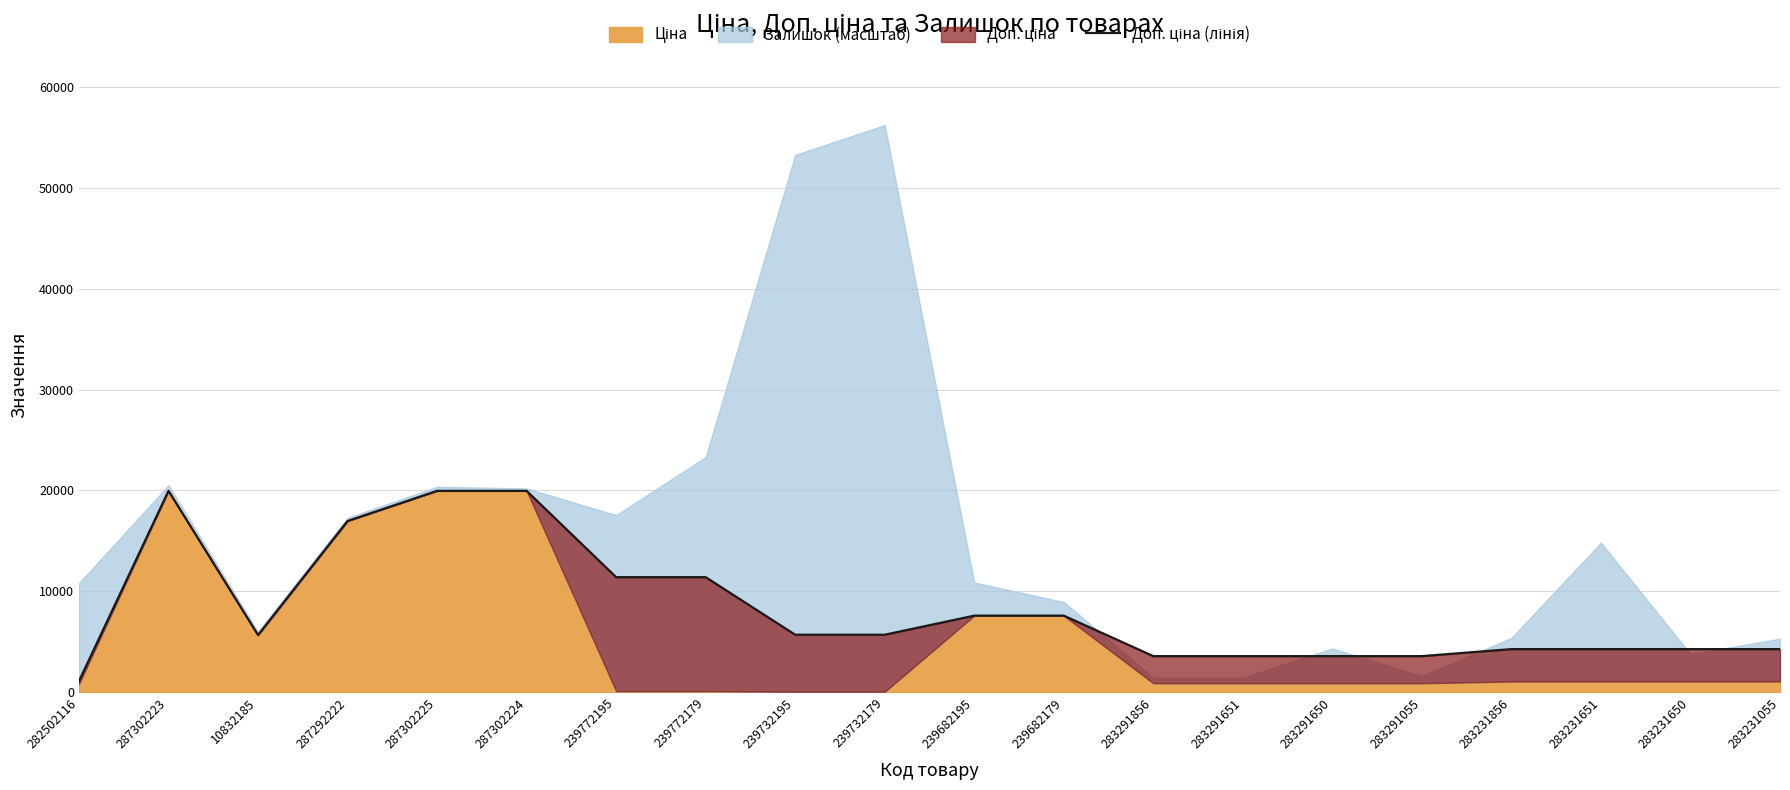

Between 283231651 and 282502116, which is larger?

283231651